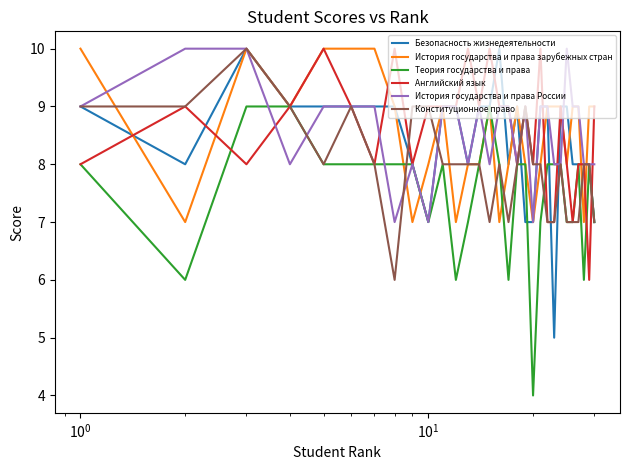

What is the greatest value displayed?

10